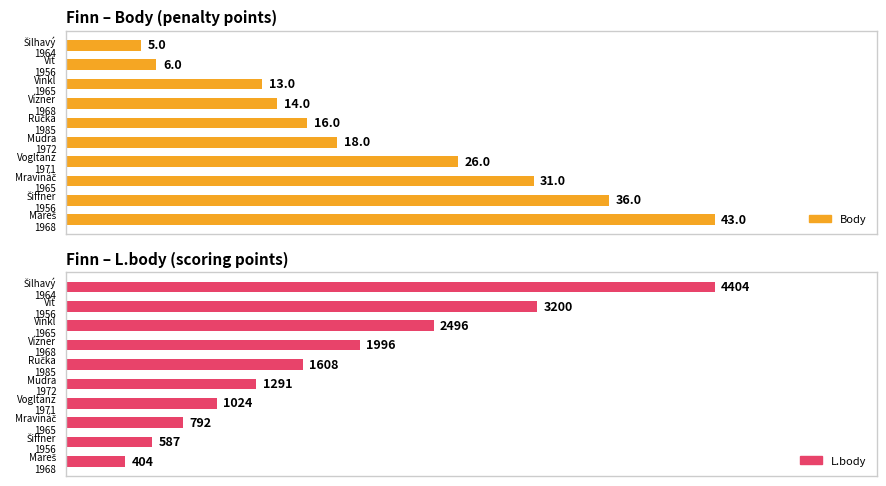

What is the spread (max minus min) of values at 5?

1273